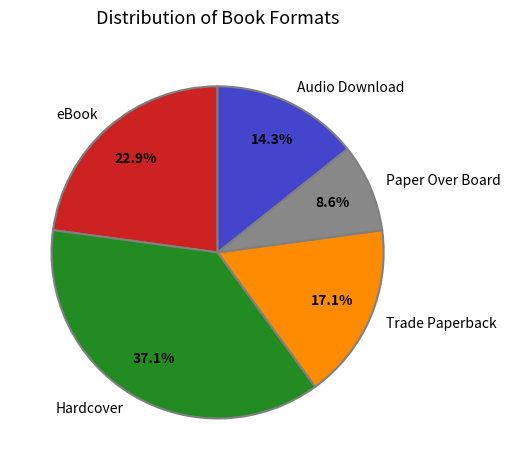

Is there any slice that represents more than half of the pie?

No